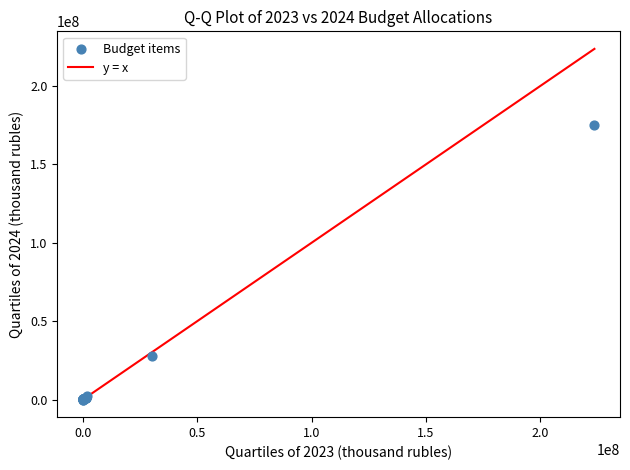

What Y value in the scatter plot is closest to 87583971?

27912193.1